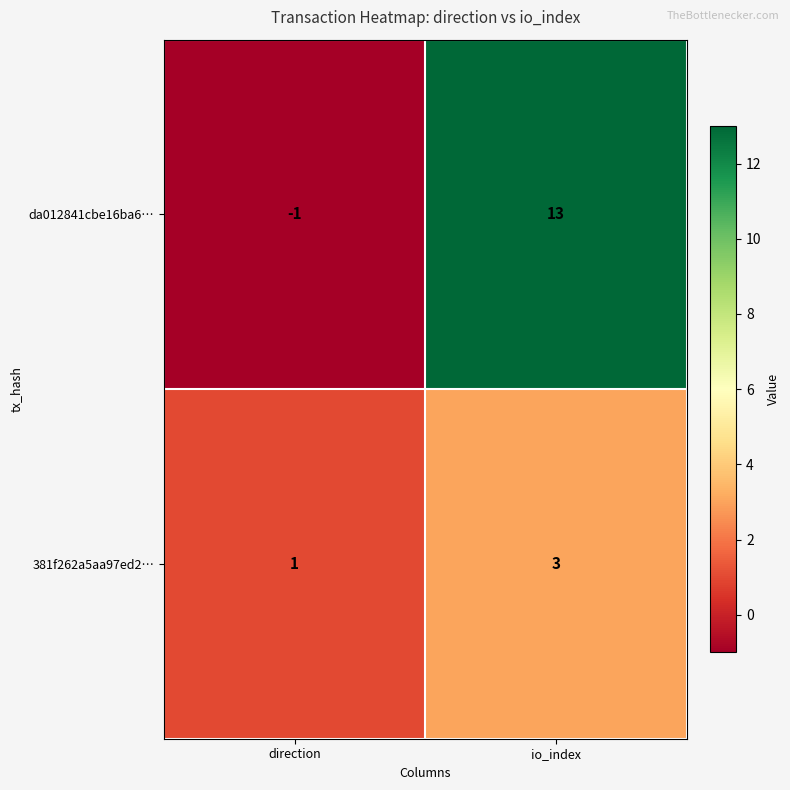

Rank the series at direction from highest to lowest value.

381f262a5aa97ed2…, da012841cbe16ba6…